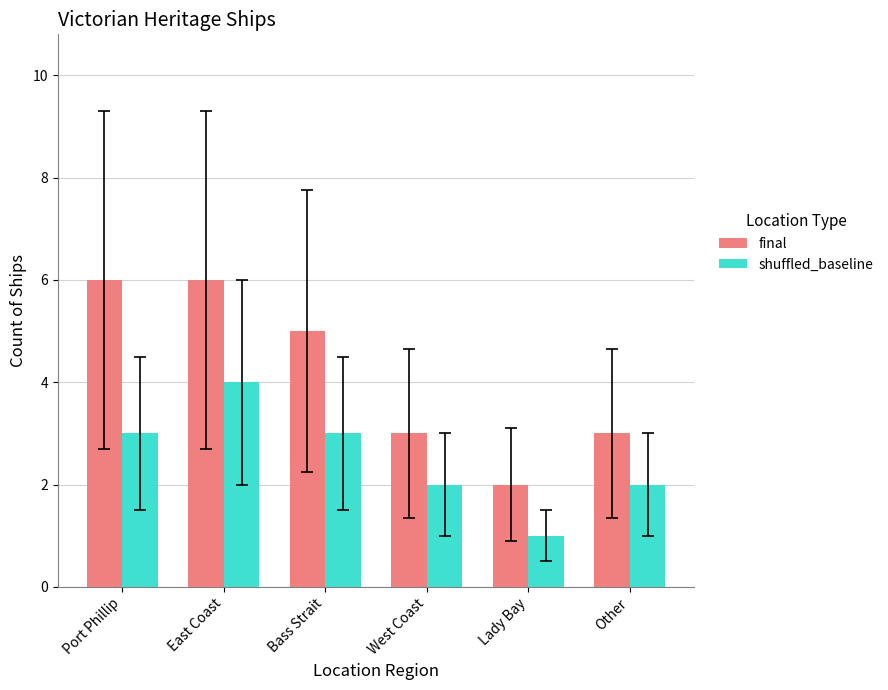

What is the label of the 2nd bar from the left?

East Coast